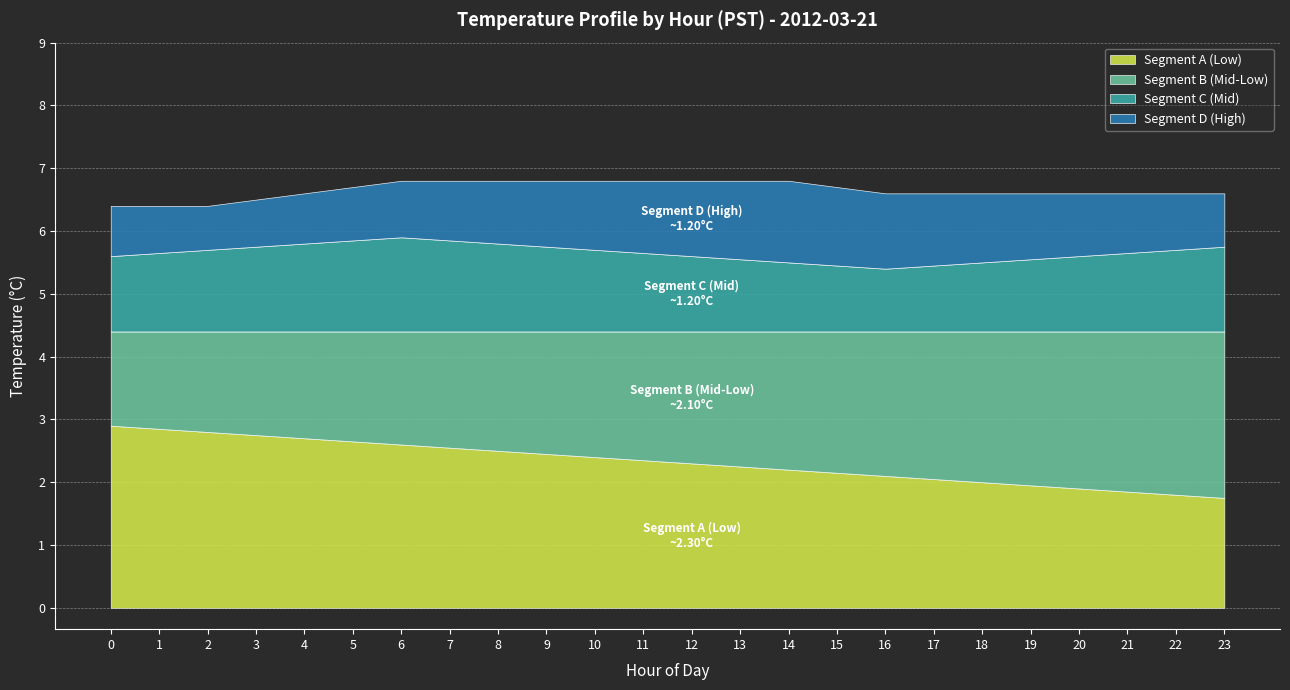

Reading left to right, transcribe all the data shown in this chart.

Segment A (Low): 2.9	2.9	2.8	2.8	2.7	2.6	2.6	2.5	2.5	2.5	2.4	2.4	2.3	2.2	2.2	2.1	2.1	2.0	2.0	1.9	1.9	1.9	1.8	1.8
Segment B (Mid-Low): 1.5	1.6	1.6	1.6	1.7	1.8	1.8	1.9	1.9	1.9	2.0	2.0	2.1	2.1	2.2	2.2	2.3	2.4	2.4	2.5	2.5	2.5	2.6	2.6
Segment C (Mid): 1.2	1.2	1.3	1.4	1.4	1.4	1.5	1.4	1.4	1.4	1.3	1.2	1.2	1.1	1.1	1.1	1.0	1.1	1.1	1.1	1.2	1.2	1.3	1.4
Segment D (High): 0.8	0.8	0.7	0.8	0.8	0.8	0.9	0.9	1.0	1.1	1.1	1.1	1.2	1.2	1.3	1.2	1.2	1.1	1.1	1.1	1.0	0.9	0.9	0.8